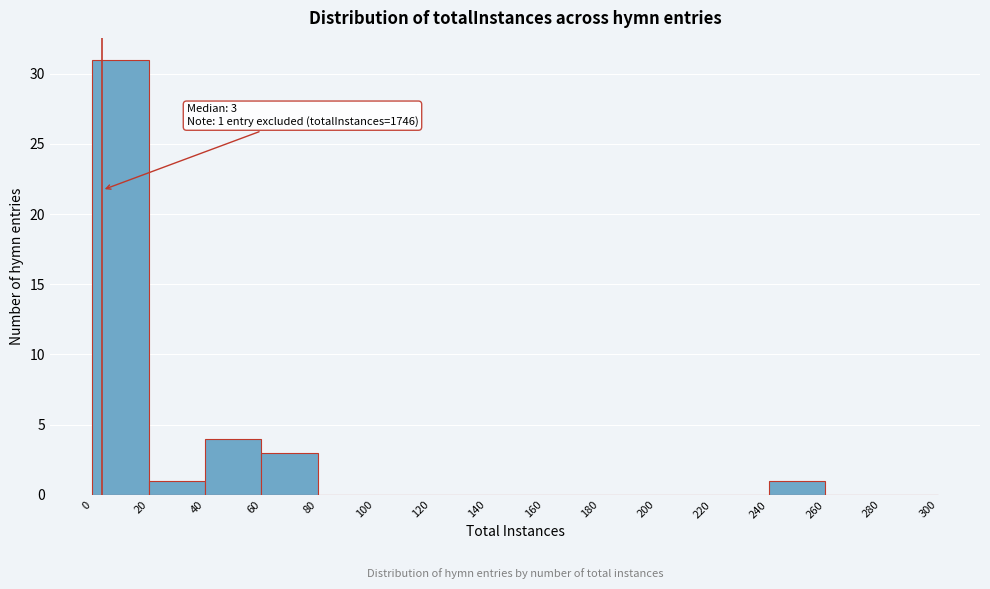

Over which range of the x-axis is the bar tallest?

0 to 20